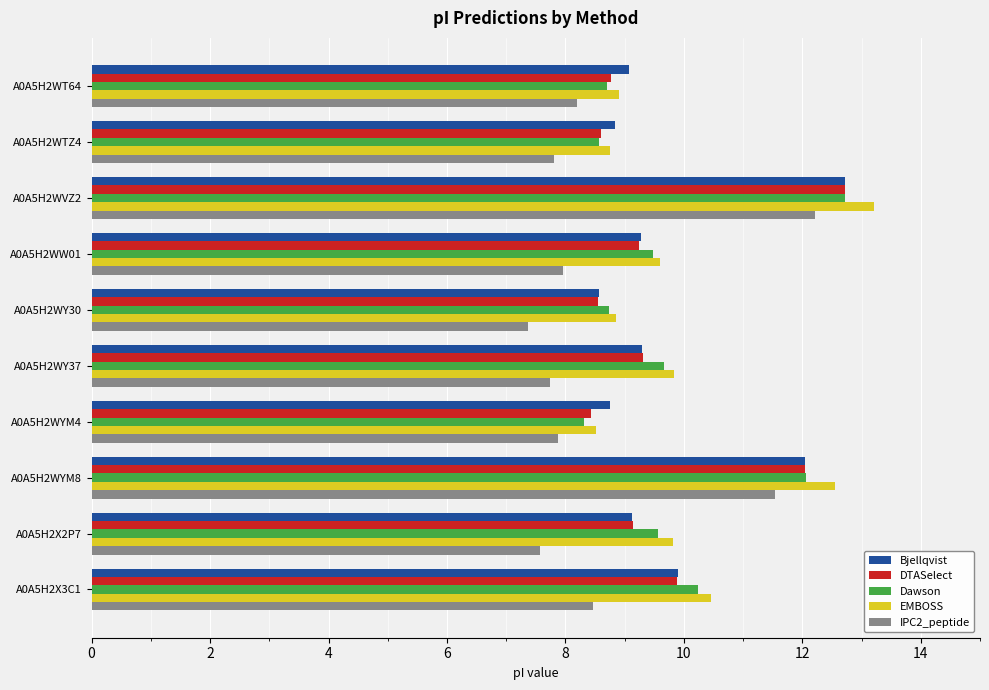

At which category does the chart reach its minimum across all series?

A0A5H2WY30